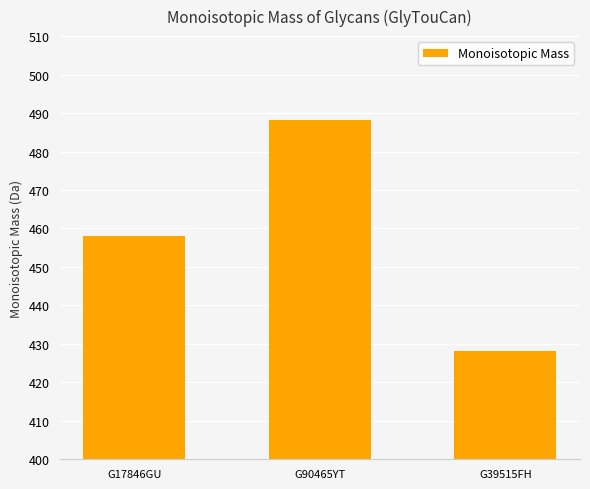

What is the change in value from G17846GU to G90465YT?

+30.0